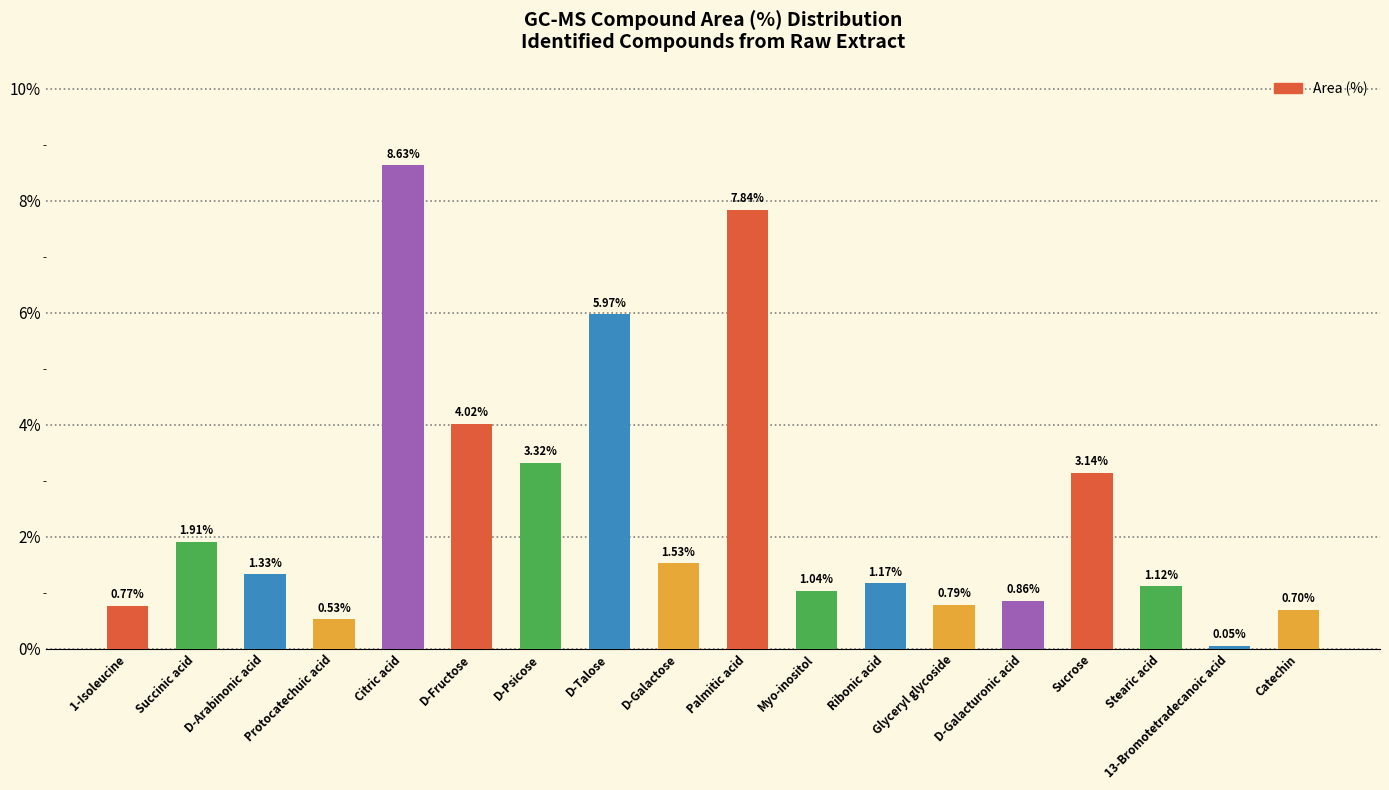

What is the ratio of the value at D-Psicose to the value at Citric acid?

0.4